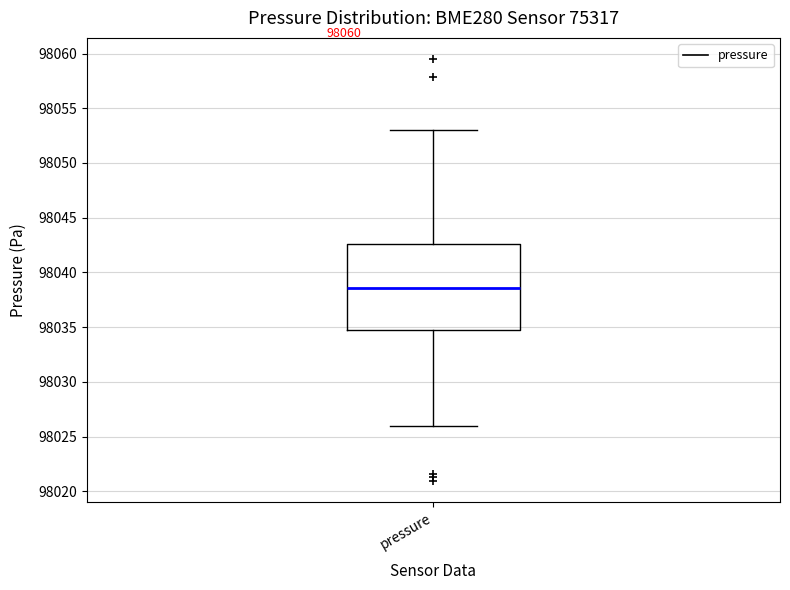

Where does the median line of the box for pressure sit on the y-axis? The values are not printed on the chart, so give them approximately, as read against the axis.

98038.5